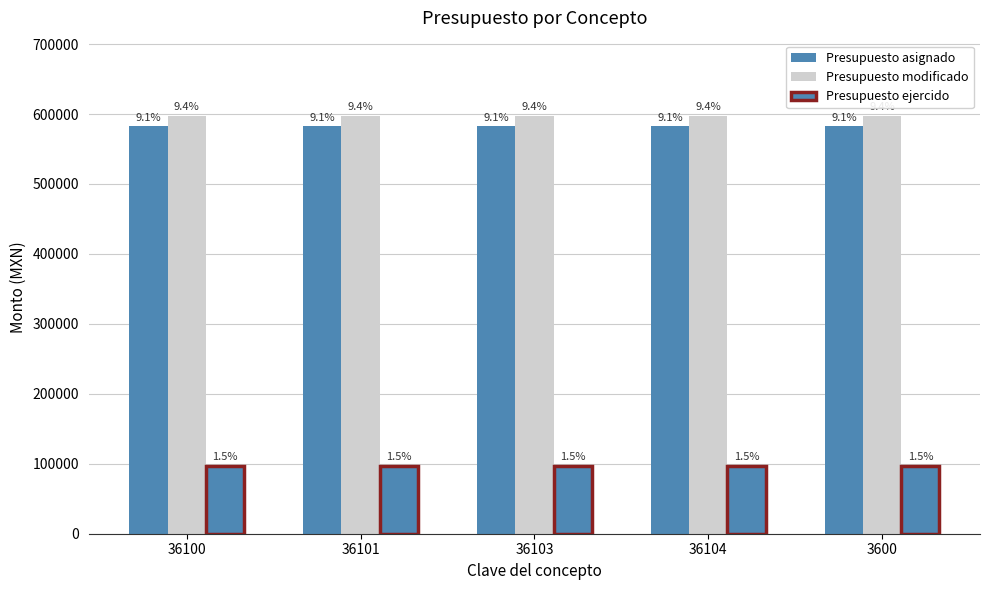

Reading left to right, extract all data points from this chart.

Presupuesto asignado: 582608.0	582608.0	582608.0	582608.0	582608.0
Presupuesto modificado: 597320.0	597320.0	597320.0	597320.0	597320.0
Presupuesto ejercido: 97038.6	97038.6	97038.6	97038.6	97038.6